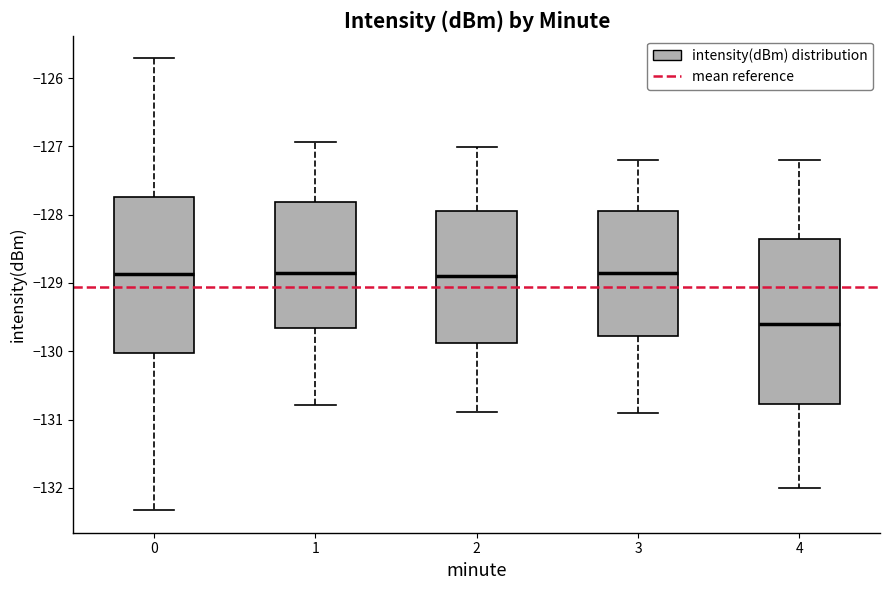

Reading left to right, transcribe this box plot: for each box, give where its median line is, the range the box spans, and where its two whiskers end, as read against the y-axis. The values are not printed on the chart, so give them approximately, as read against the axis.

0: median -128.9, box -130.0 to -127.7, whiskers -132.3 to -125.7
1: median -128.9, box -129.7 to -127.8, whiskers -130.8 to -126.9
2: median -128.9, box -129.9 to -127.9, whiskers -130.9 to -127.0
3: median -128.8, box -129.8 to -127.9, whiskers -130.9 to -127.2
4: median -129.6, box -130.8 to -128.3, whiskers -132.0 to -127.2